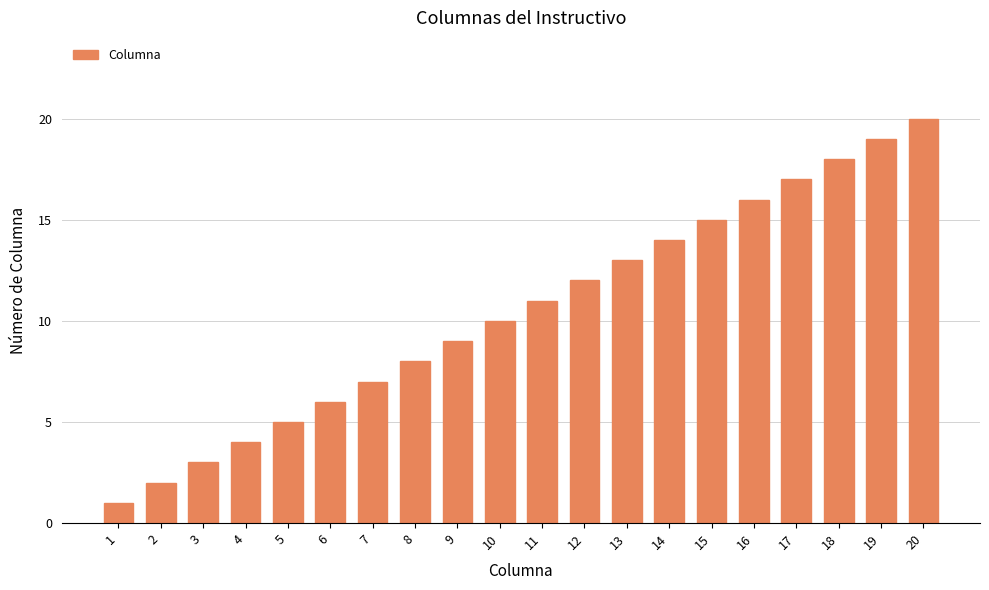

How many bars are there in total?

20